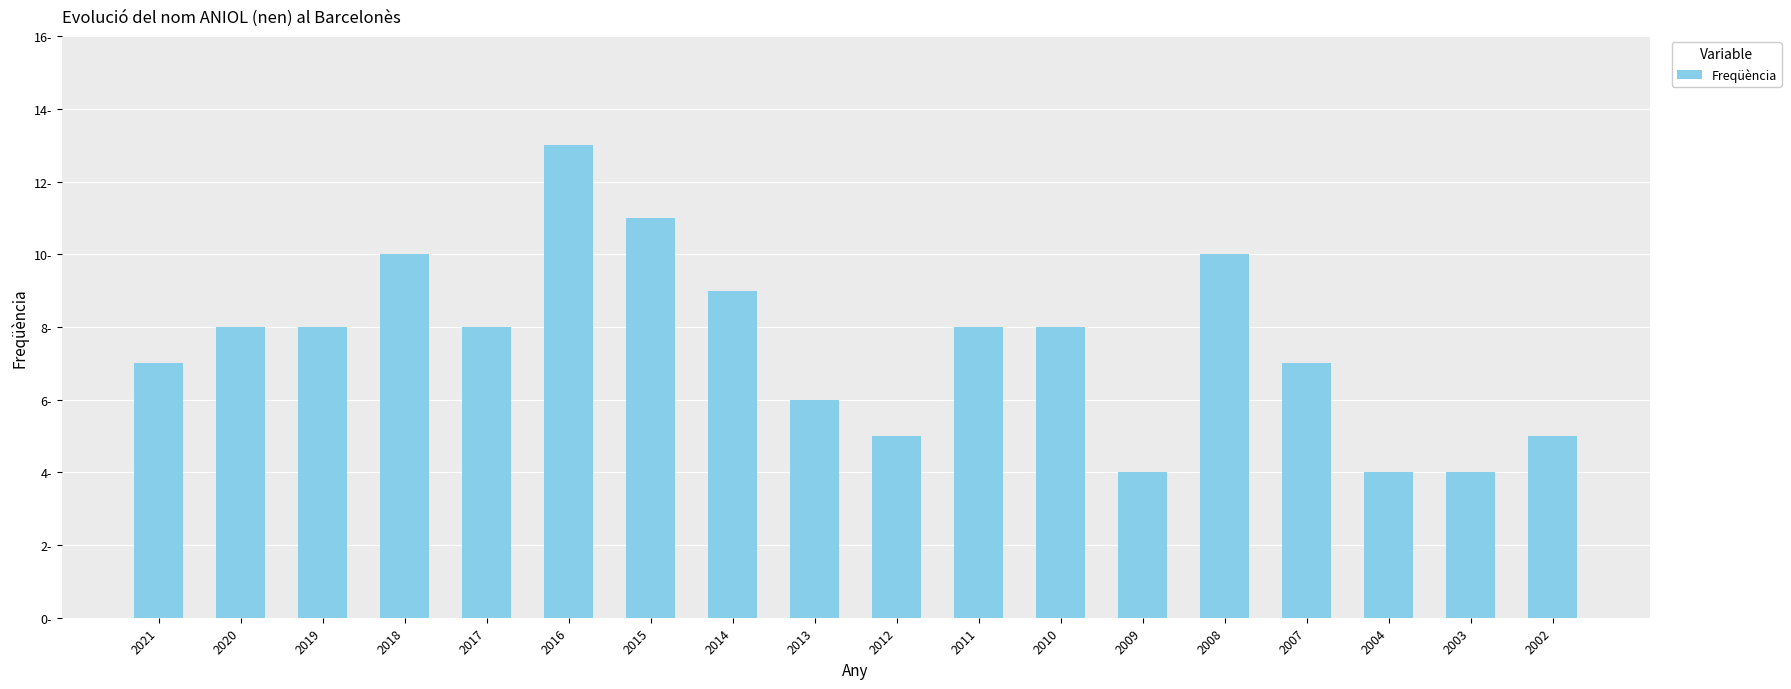

How many series are shown in this chart?

1